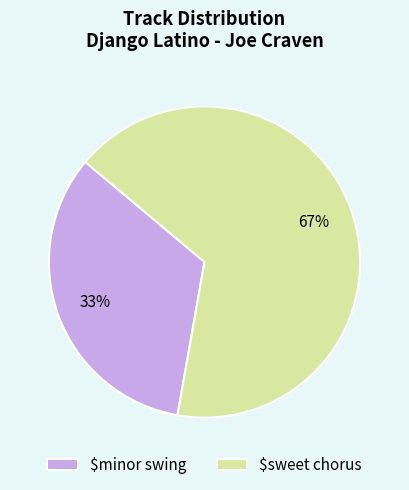

Rank the categories by value from lowest to highest.

$minor swing, $sweet chorus